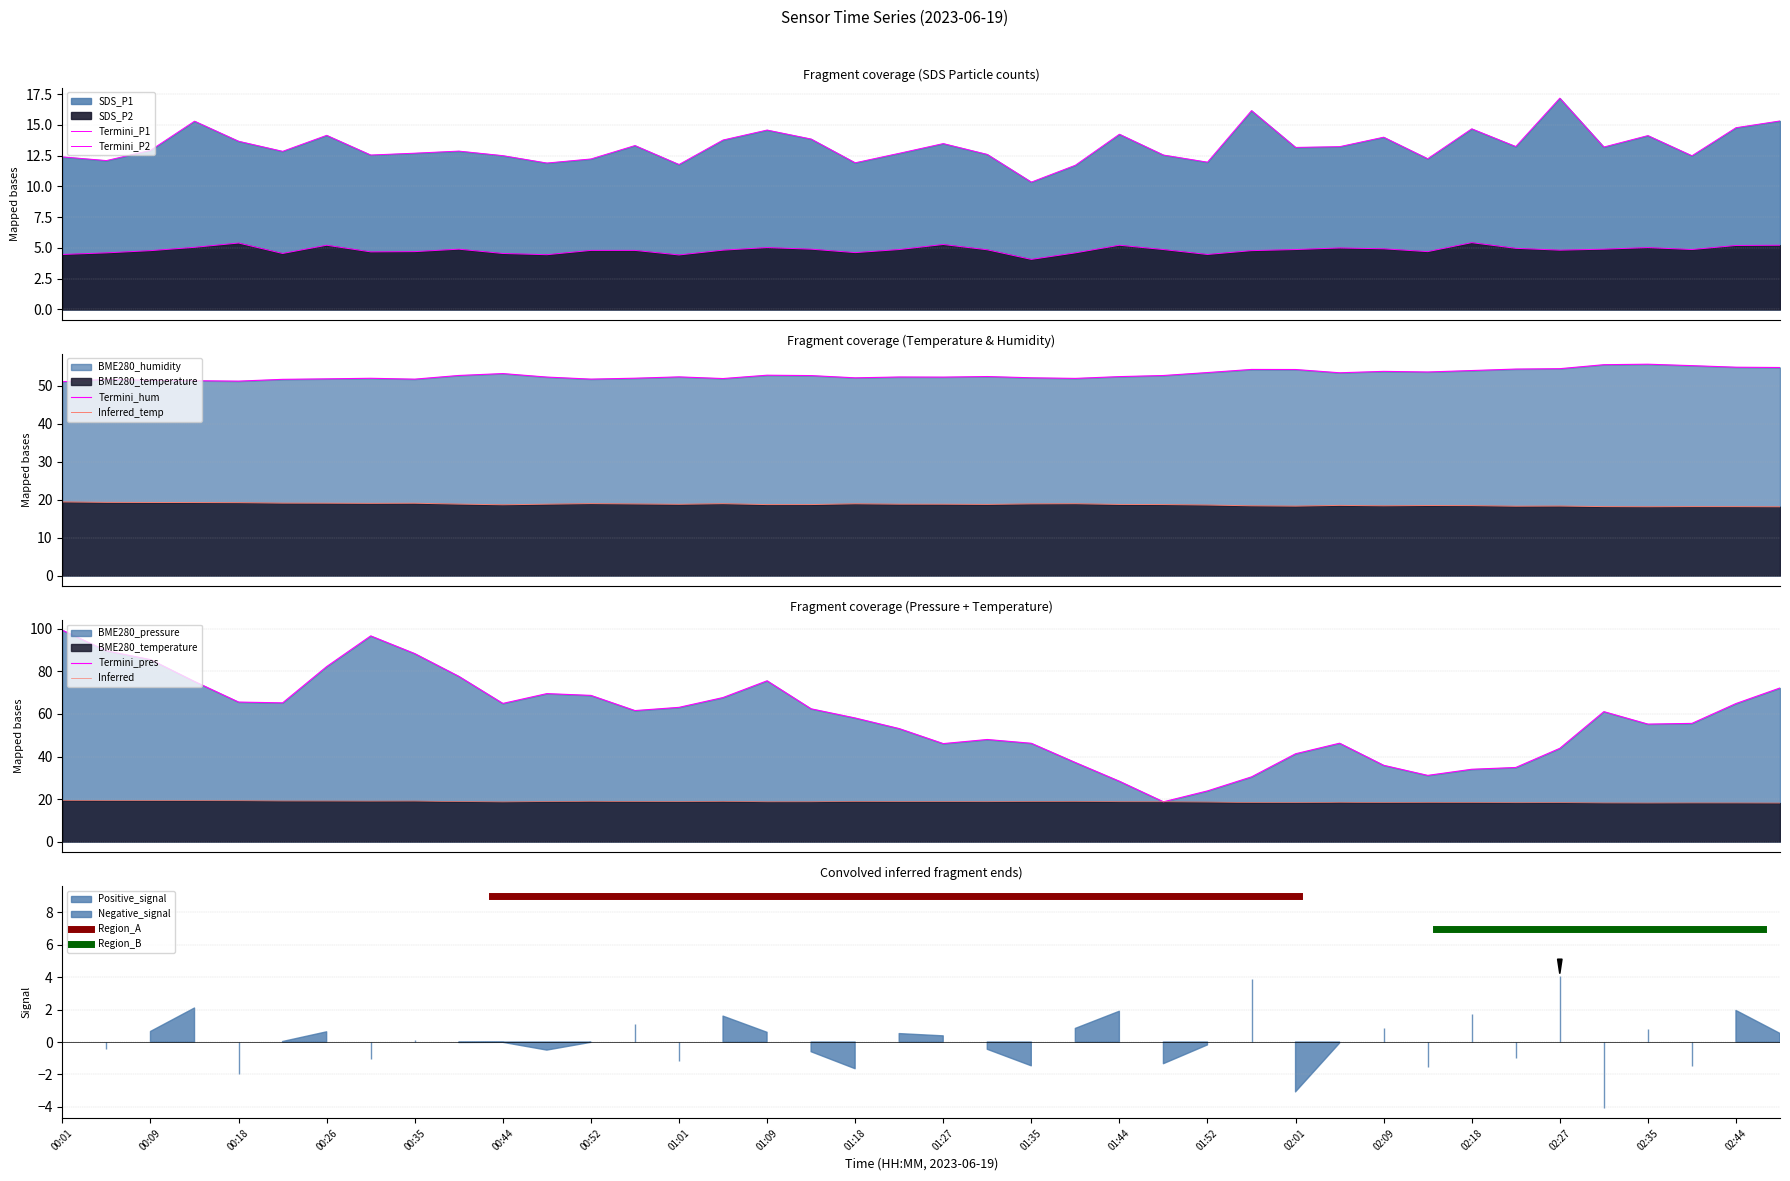

What is the average value of the BME280_pressure series?

58.2